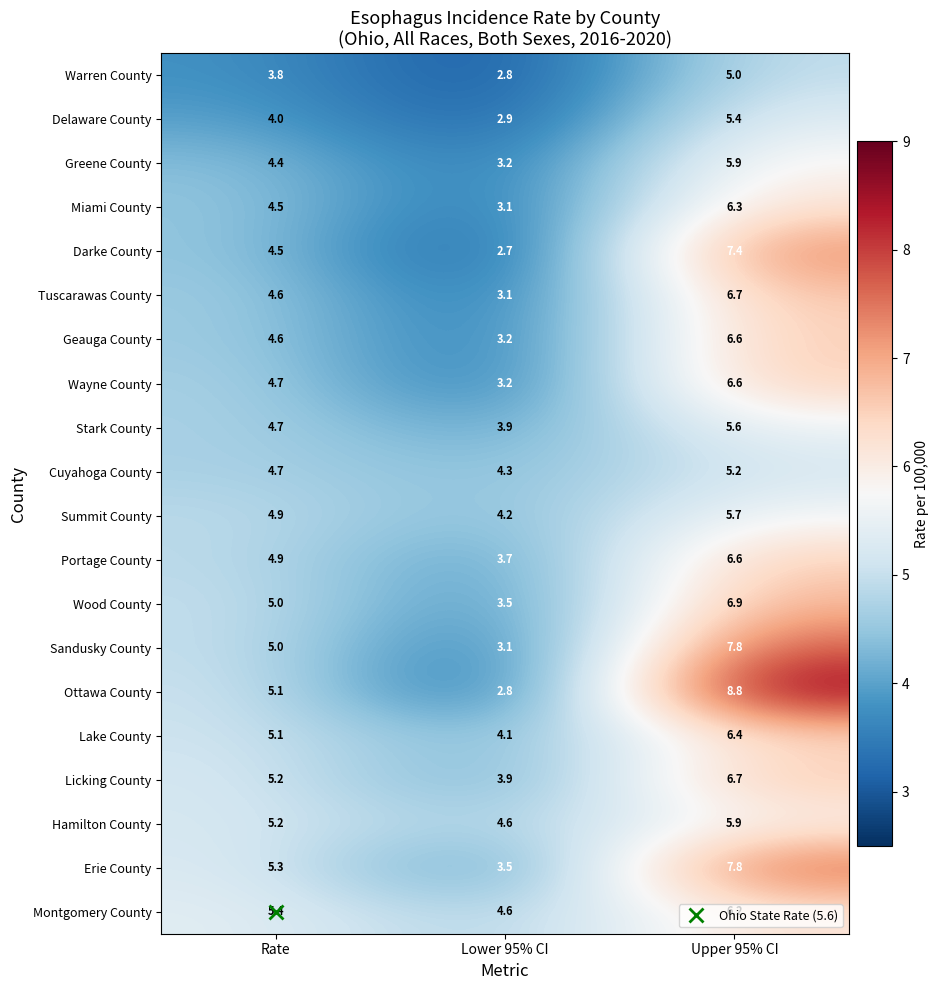

What is the spread (max minus min) of values at Rate?

1.6